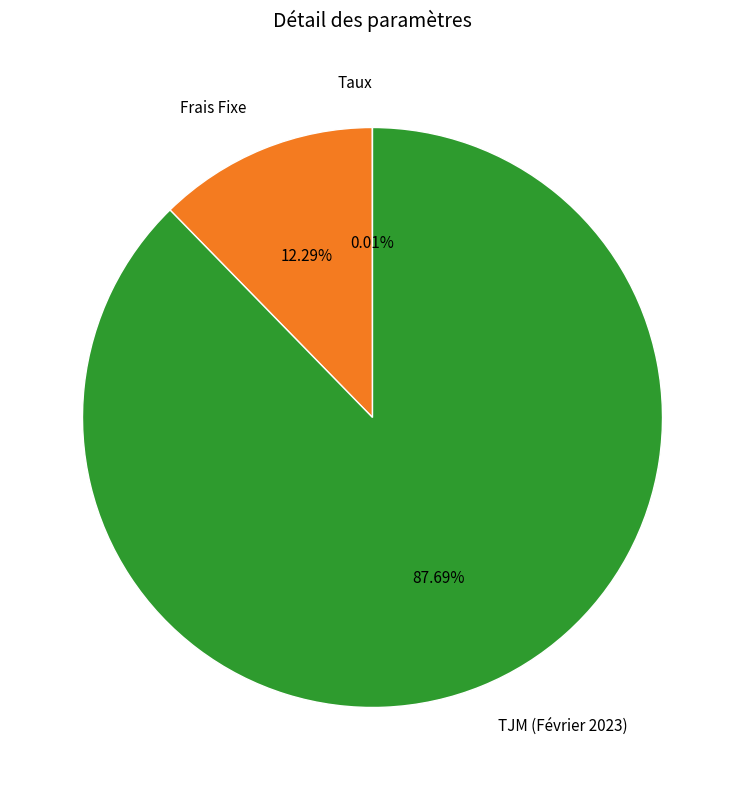

Approximately how many times larger is the value at TJM (Février 2023) compared to Frais Fixe?

7.1